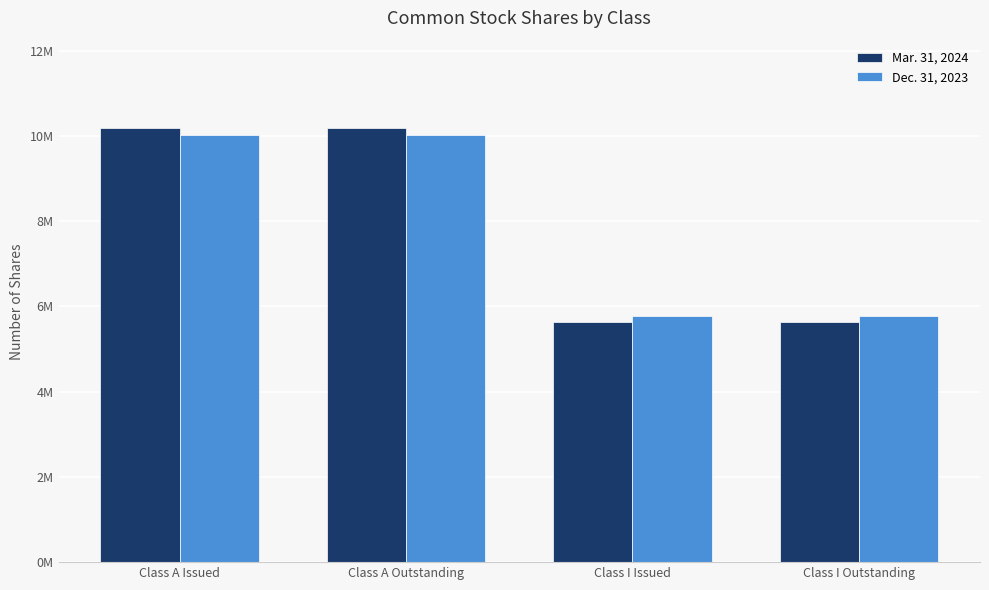

Are the bars horizontal?

No